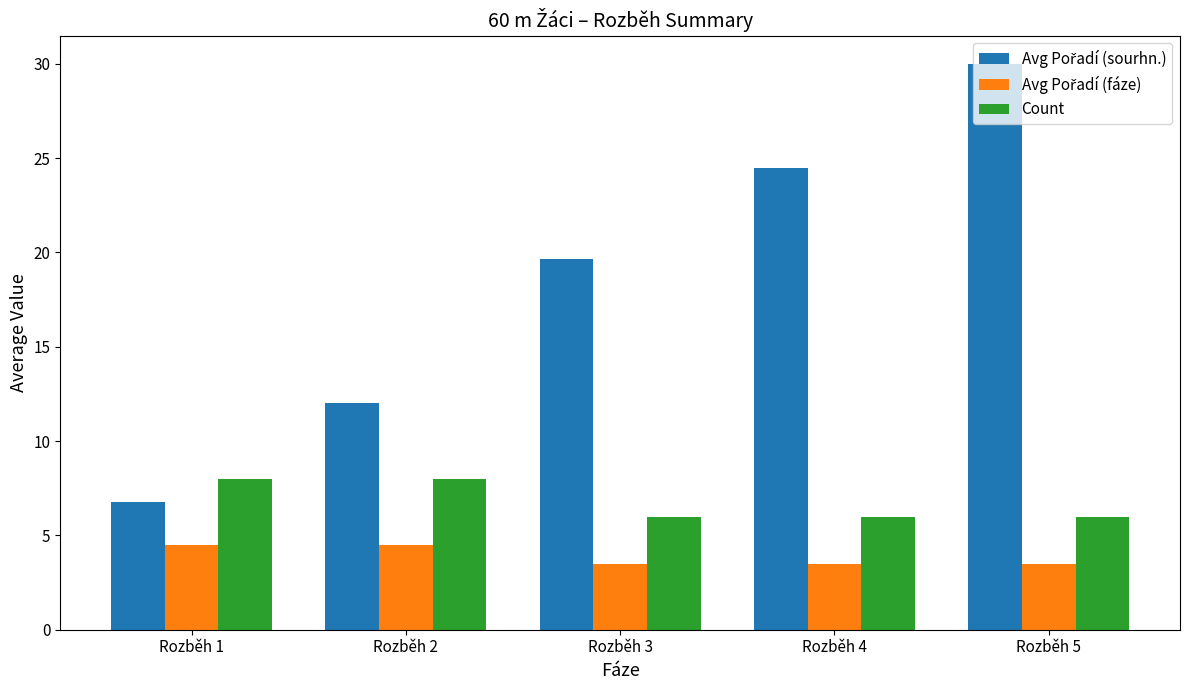

How many bars are there in each group?

3